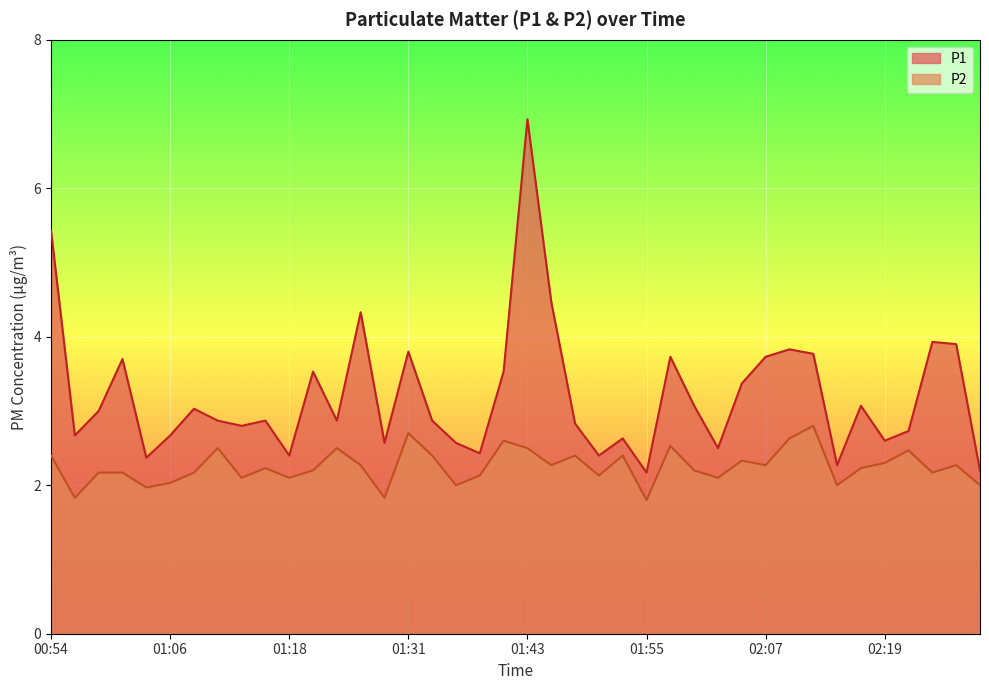

True or false: P1 and P2 intersect in this chart.

False